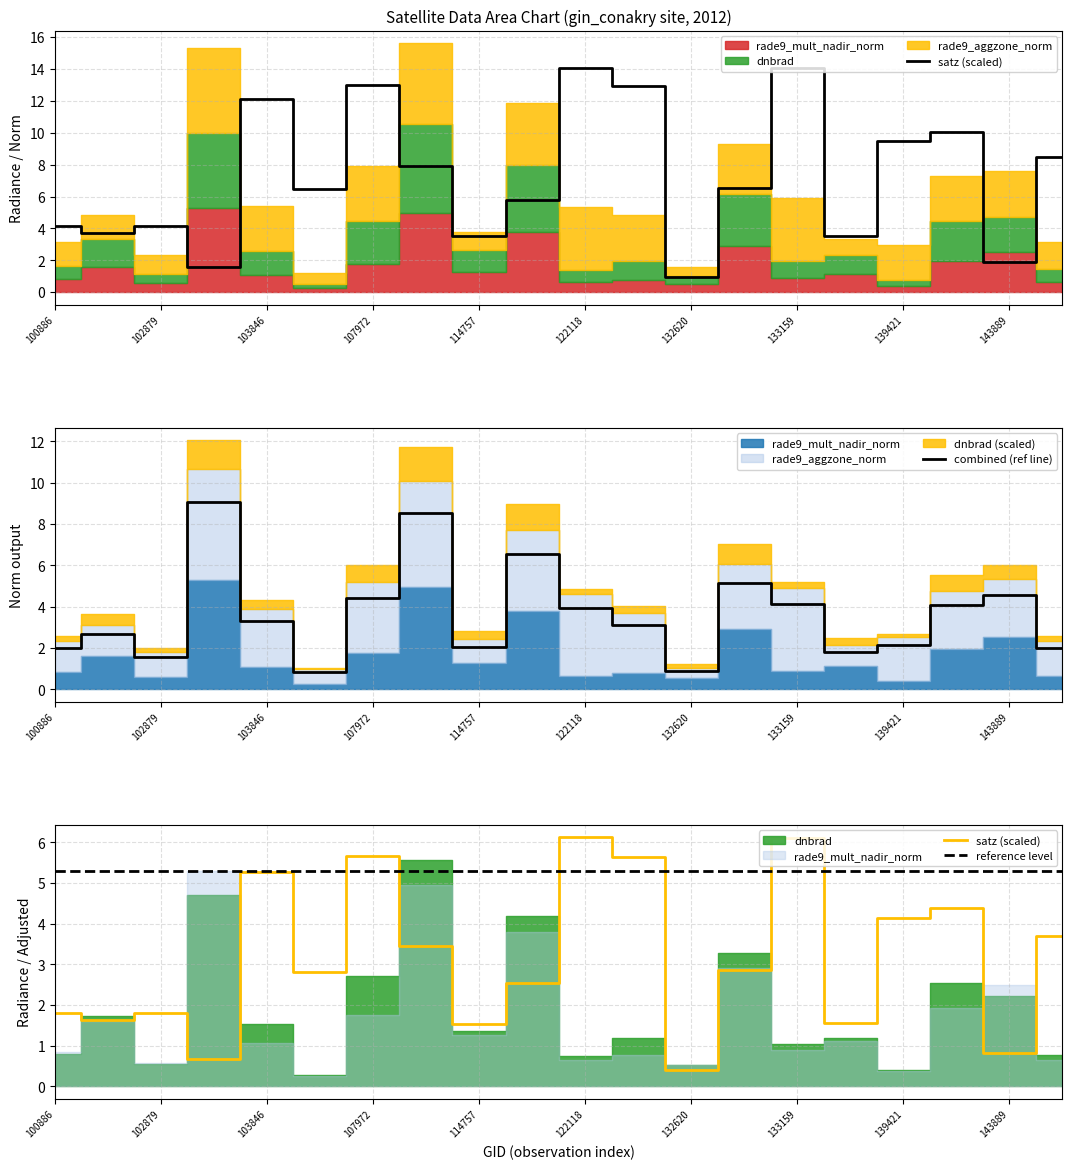

What is the lowest value of the combined (ref line) series?

0.8